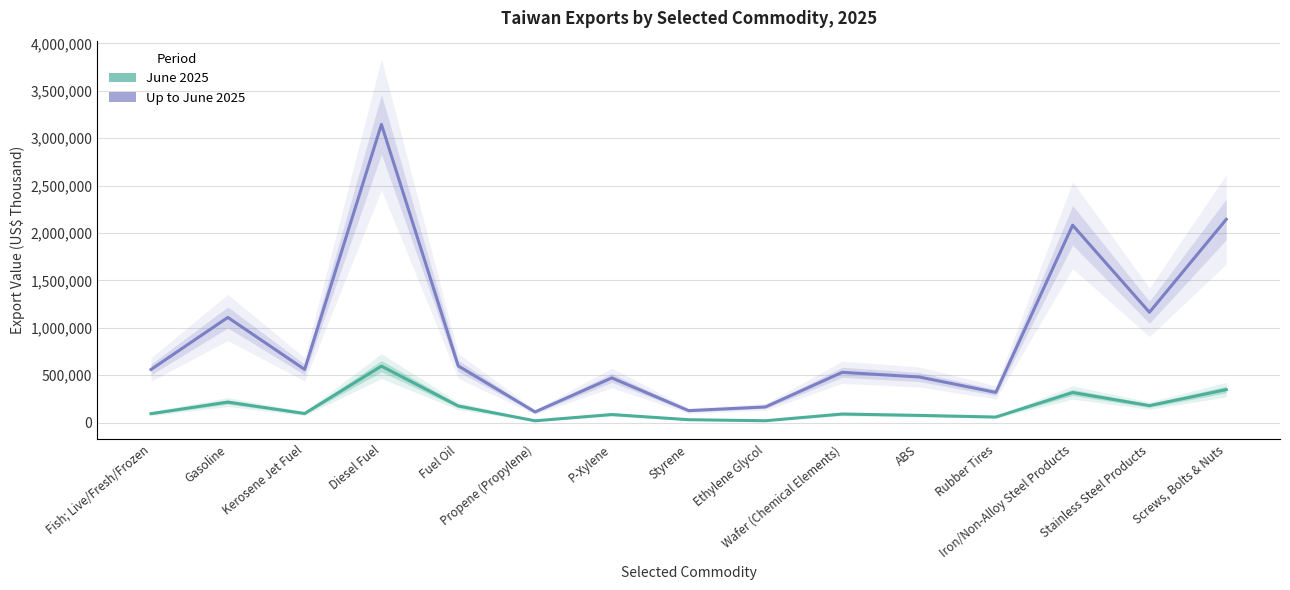

Between Propene (Propylene) and Styrene, which is larger?

Styrene